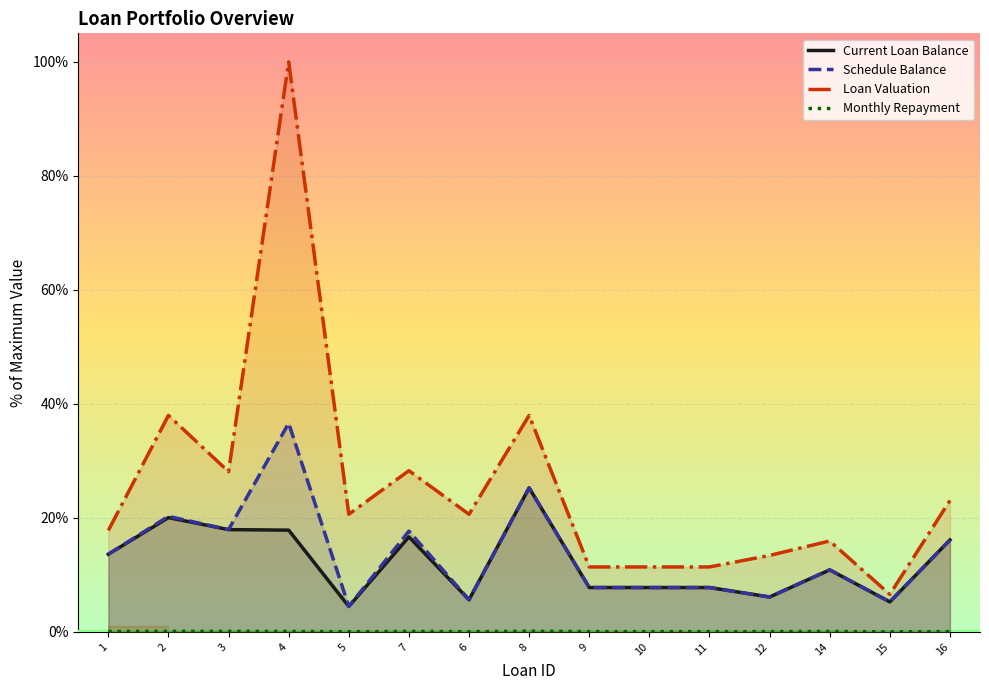

Between 5 and 8, which is larger?

8